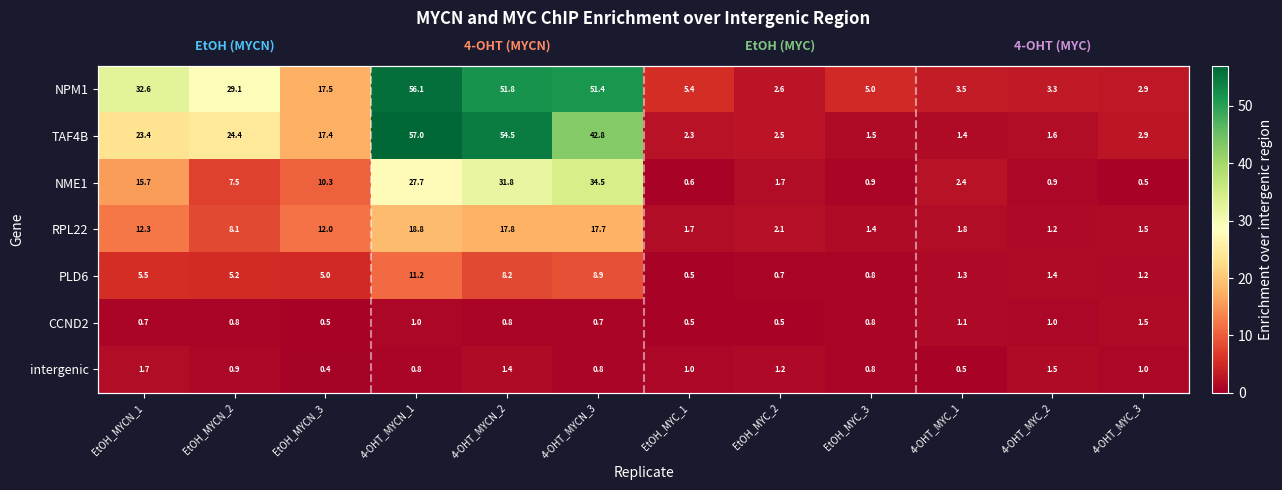

Which series has the widest spread of values?

TAF4B